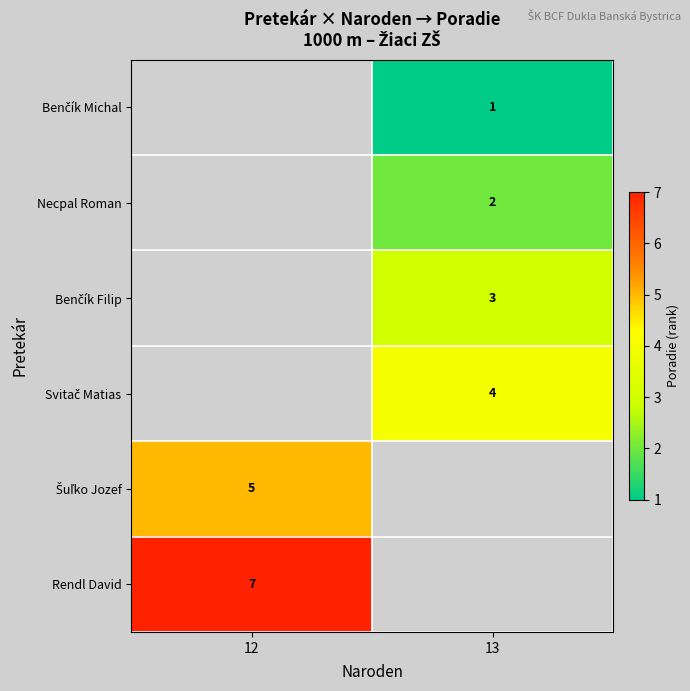

The value of Rendl David at 12 is 12. True or false?

False